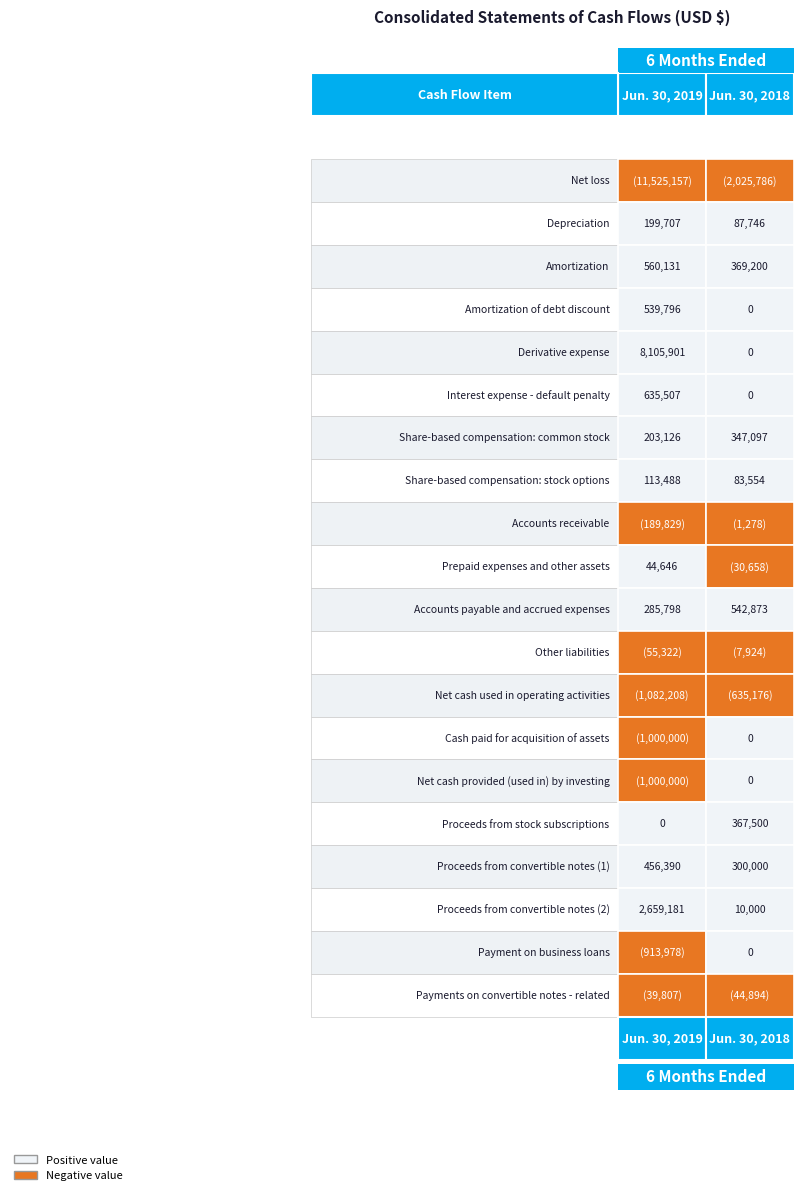

What is the difference between the second highest and second lowest values in the Jun. 30, 2018 series?

1004376